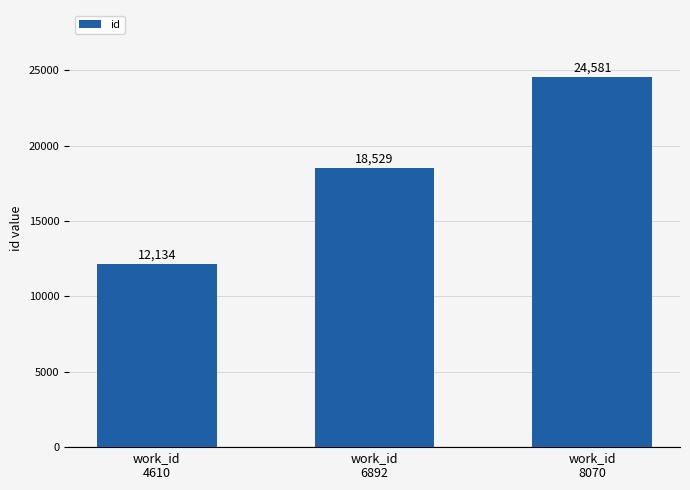

How many values are between 12134 and 24581?

3